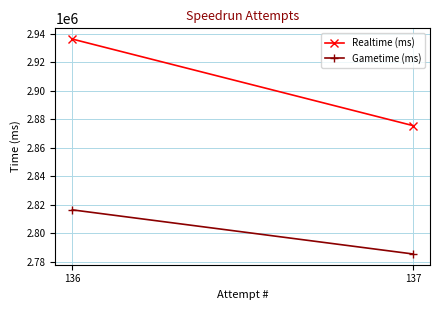

The Realtime (ms) series shows 4824668 at 137. True or false?

False